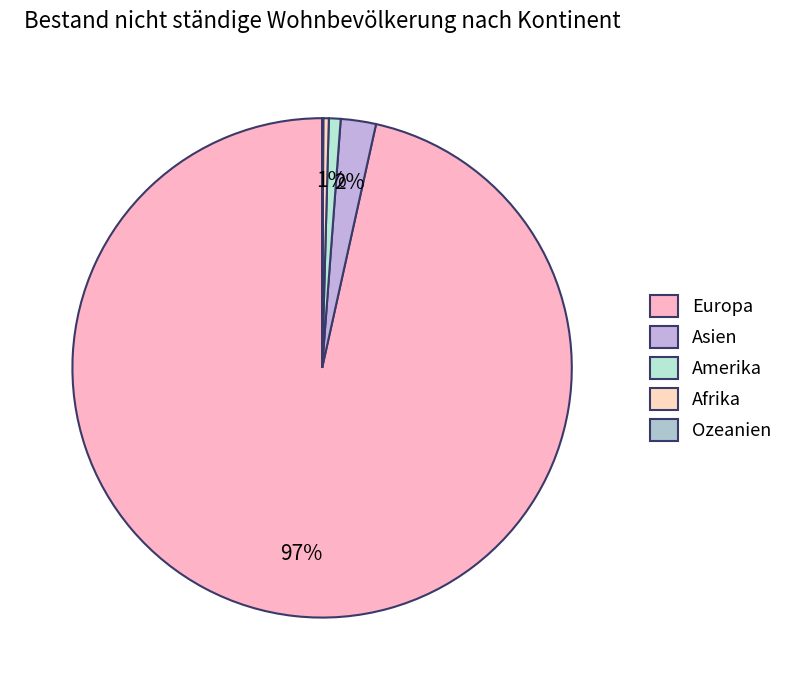

What portion of the pie excludes Afrika?

99.6%